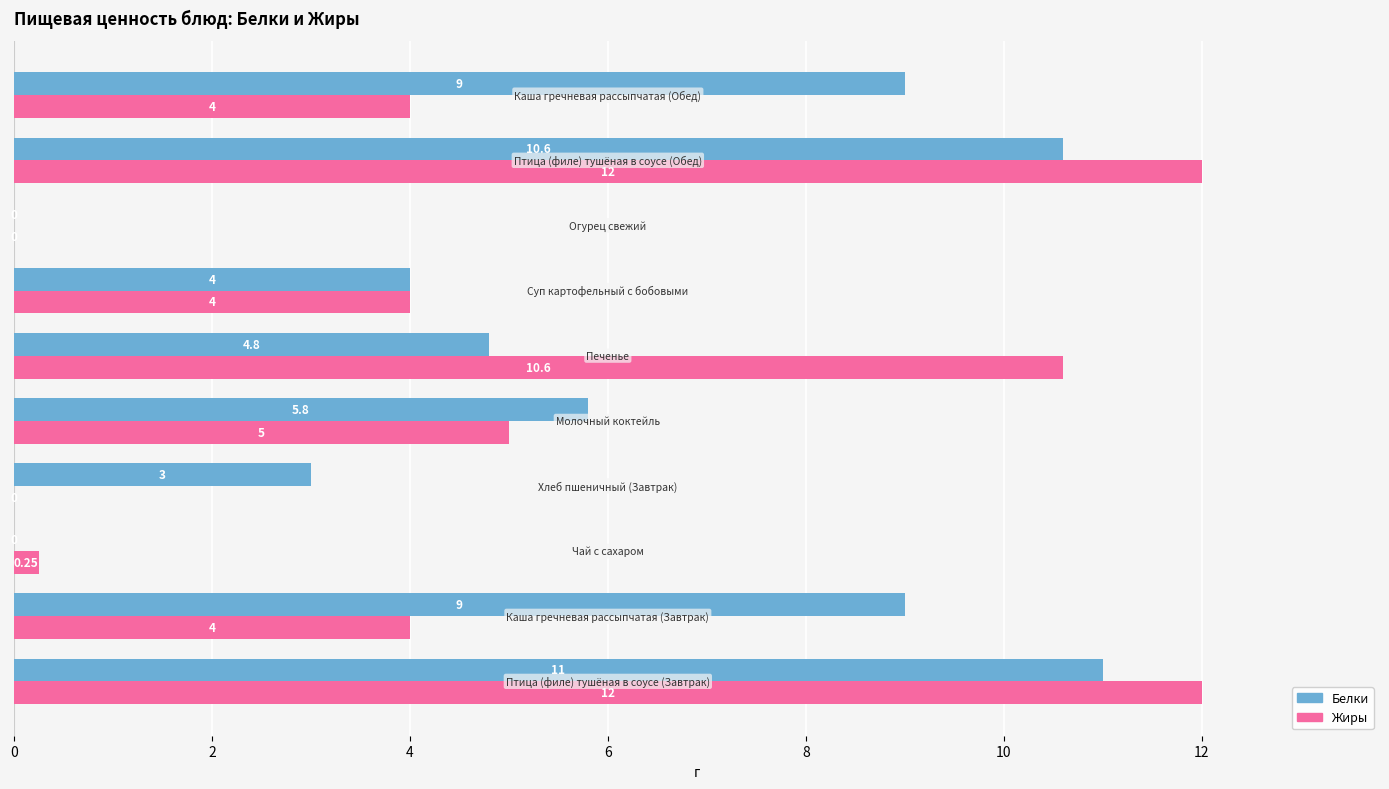

At how many categories does at least one series exceed 10?

3